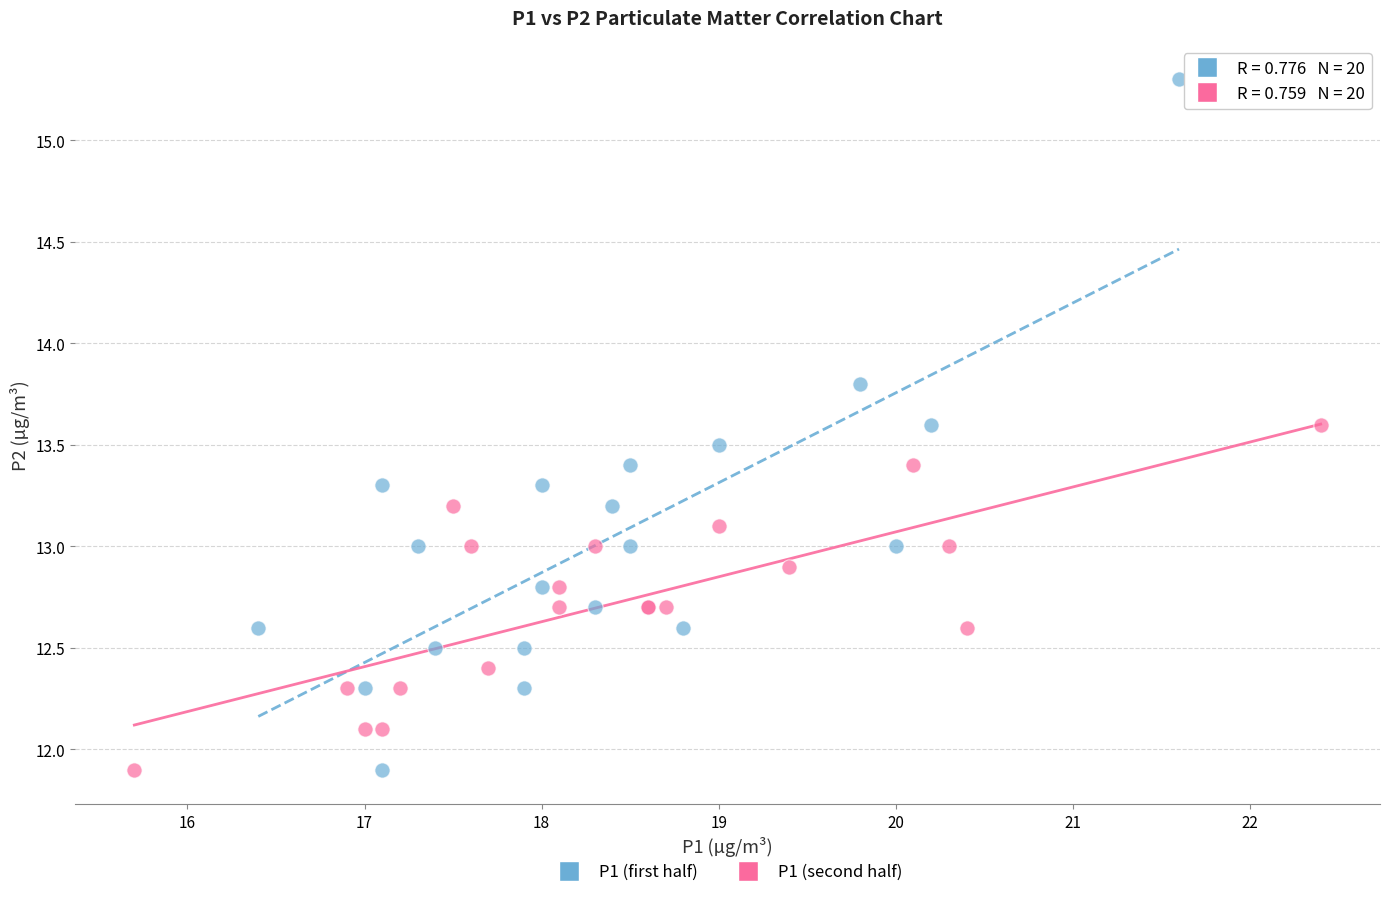

What are all the series names shown in the legend?

P1 (first half), P1 (second half)